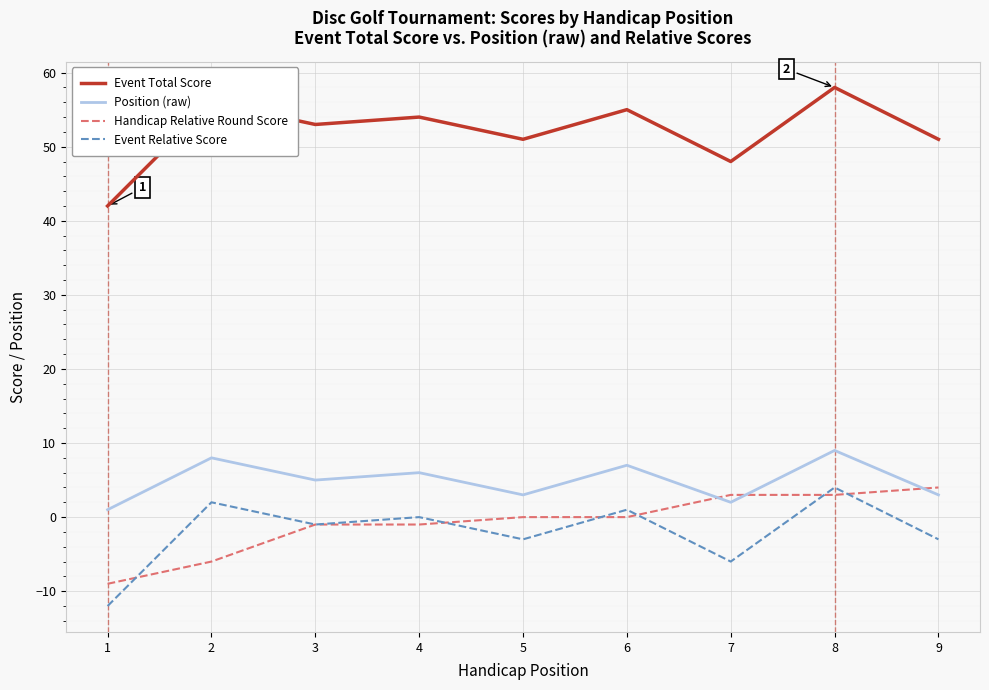

The Event Total Score series shows 27 at 9. True or false?

False